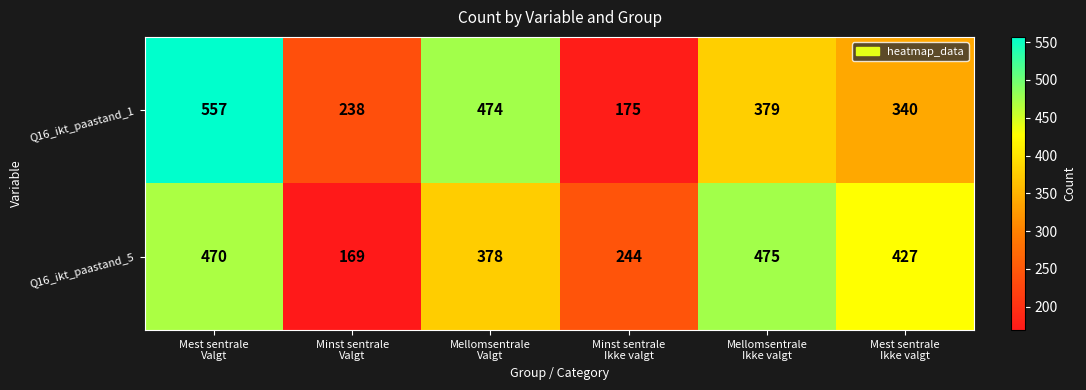

Rank the series by their maximum value, from lowest to highest.

Q16_ikt_paastand_5, Q16_ikt_paastand_1